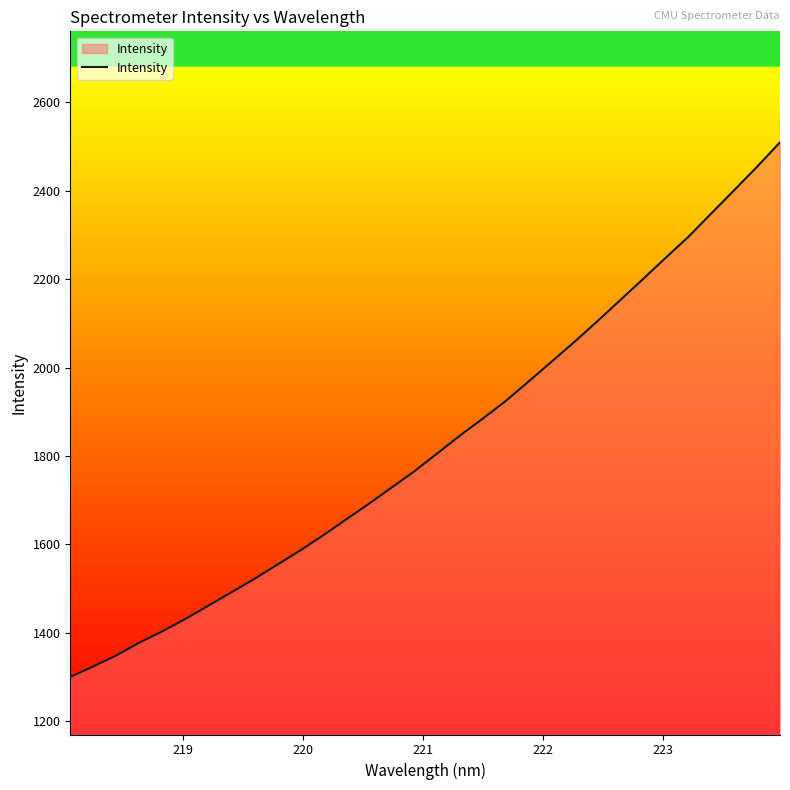

What is the smallest value displayed?

1300.5